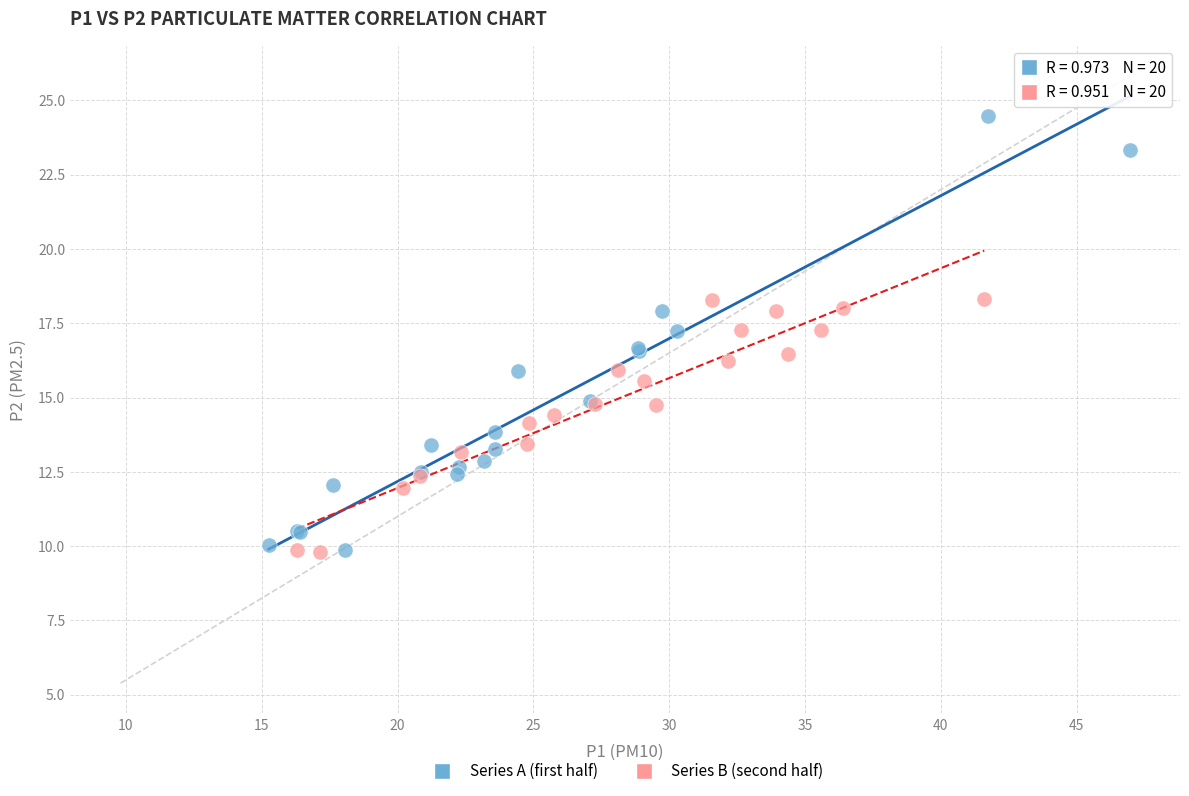

Which series contains the highest Y value?

Series A (first half)